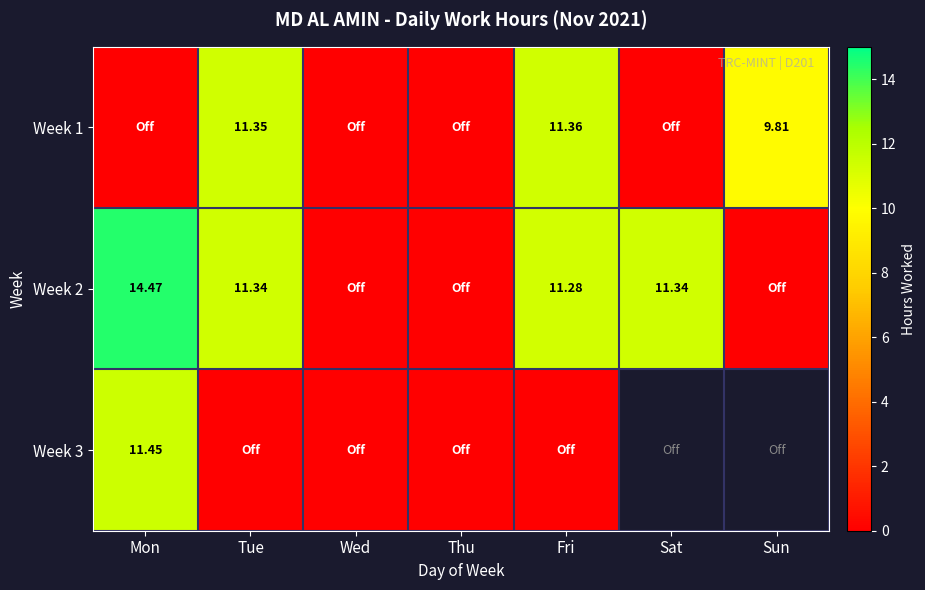

How many data points in Week 1 are above 0?

3